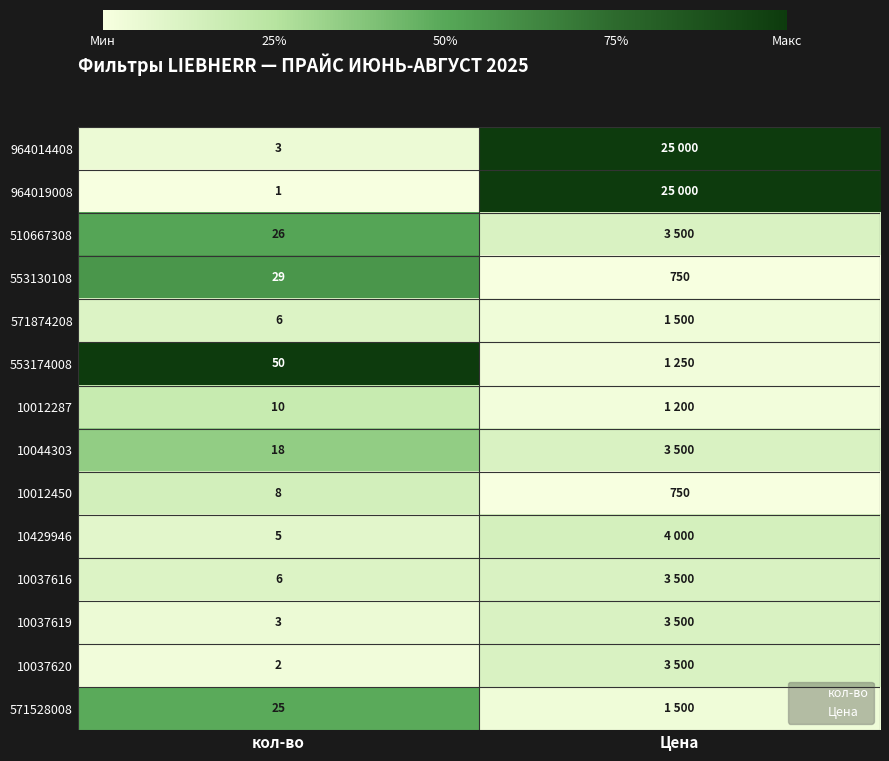

Which series has the largest range (max minus min)?

964019008